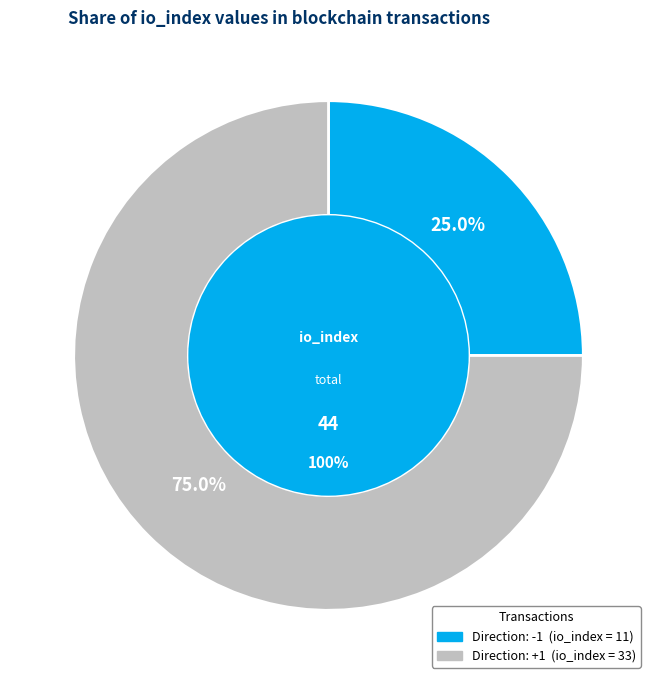

To the nearest percent, what is the combined percentage of tx_index_11 and tx_index_33?

100%